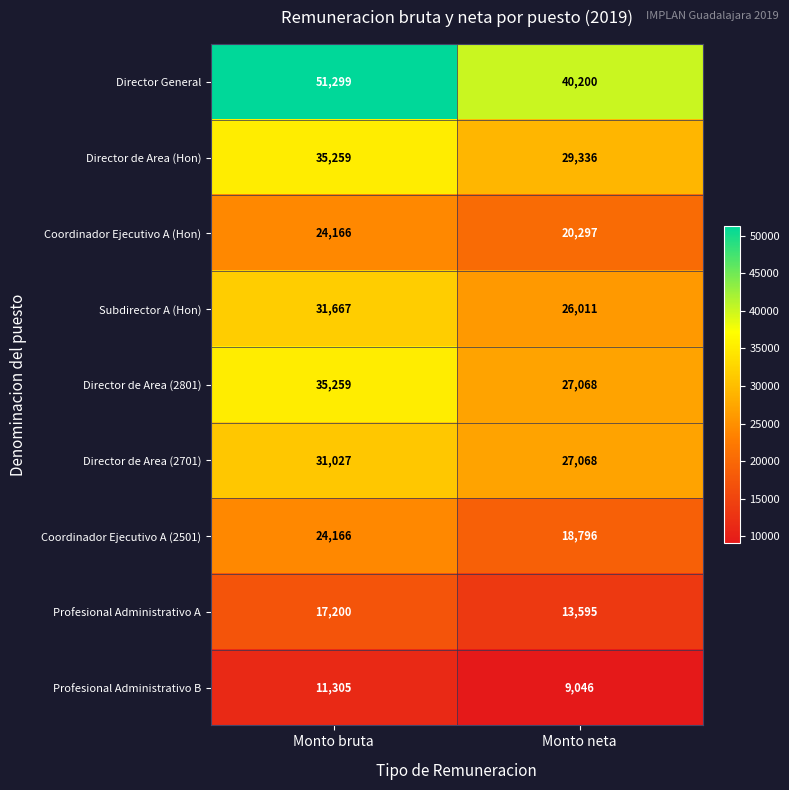

What is the difference between the maximum and minimum values in the Director General series?

11099